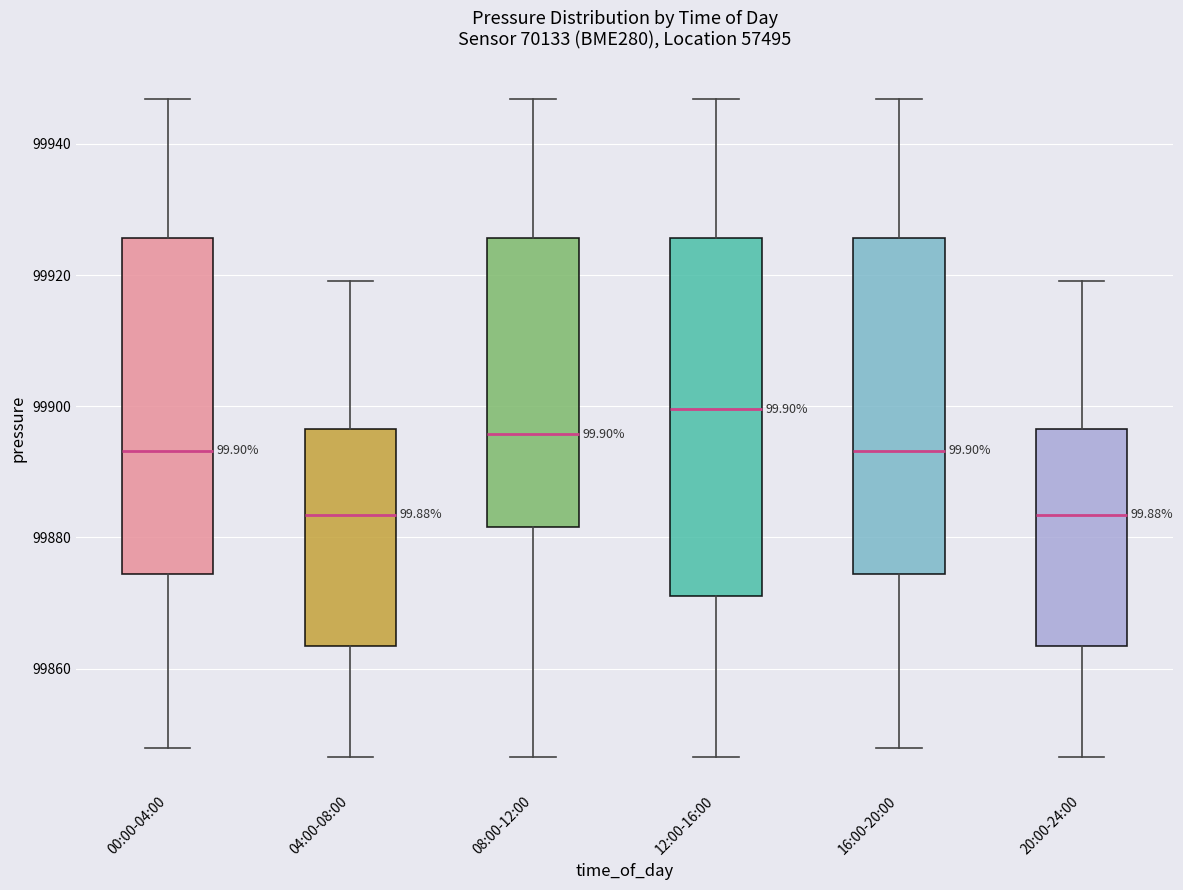

Reading left to right, transcribe this box plot: for each box, give where its median line is, the range the box spans, and where its two whiskers end, as read against the y-axis. The values are not printed on the chart, so give them approximately, as read against the axis.

00:00-04:00: median 99894, box 99874 to 99926, whiskers 99848 to 99946
04:00-08:00: median 99884, box 99864 to 99896, whiskers 99846 to 99920
08:00-12:00: median 99896, box 99882 to 99926, whiskers 99846 to 99946
12:00-16:00: median 99900, box 99872 to 99926, whiskers 99846 to 99946
16:00-20:00: median 99894, box 99874 to 99926, whiskers 99848 to 99946
20:00-24:00: median 99884, box 99864 to 99896, whiskers 99846 to 99920